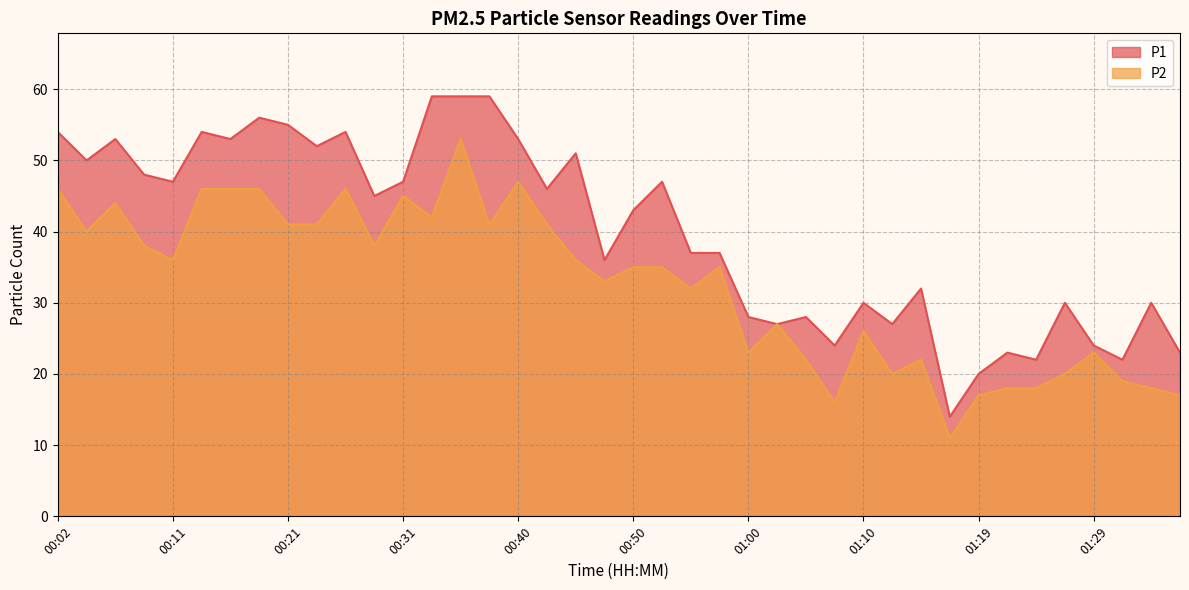

How many data points does each series have?

40